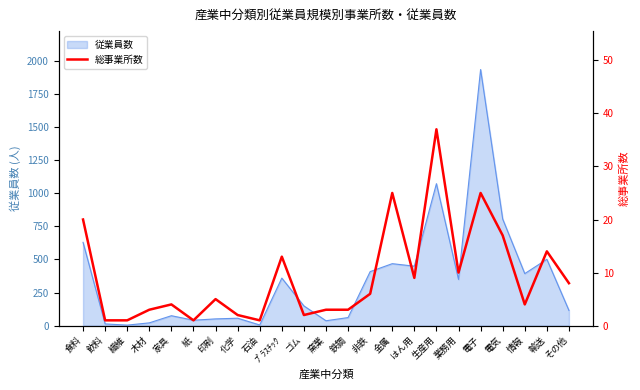

What is the label of the 9th point from the left?

石油